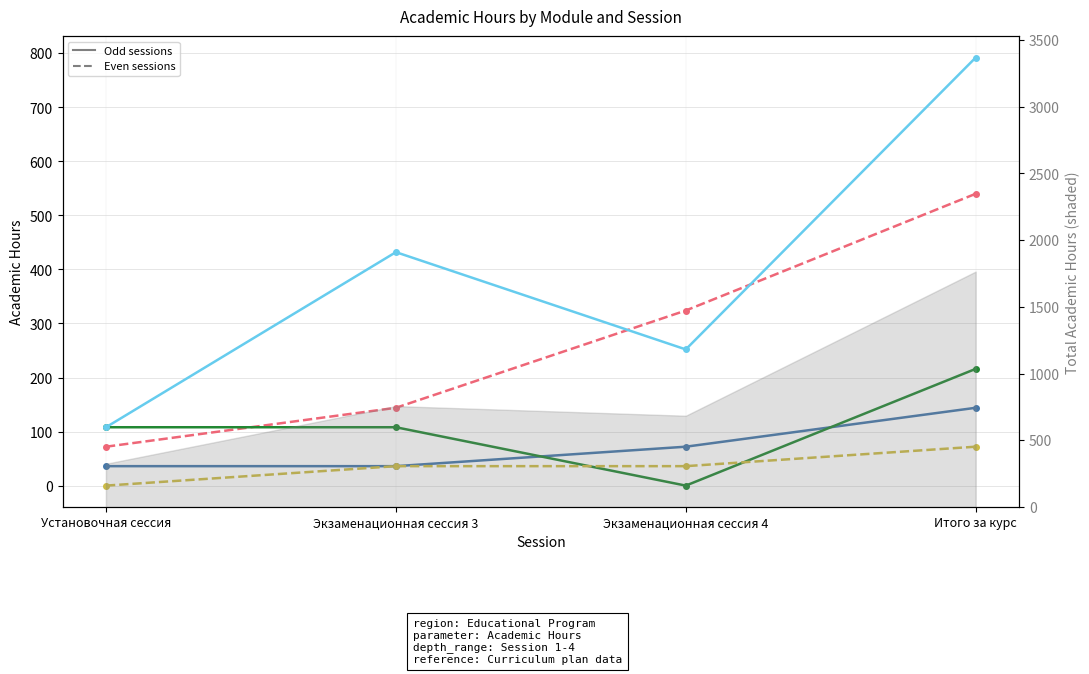

What is the label of the 3rd point from the right?

Экзаменационная сессия 3